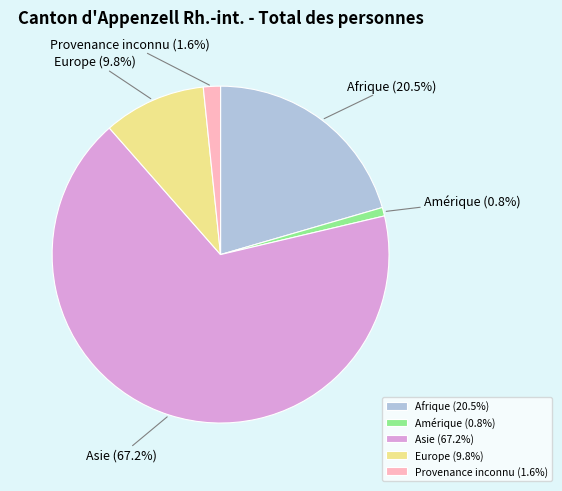

Which has a higher value, Europe or Provenance inconnu?

Europe